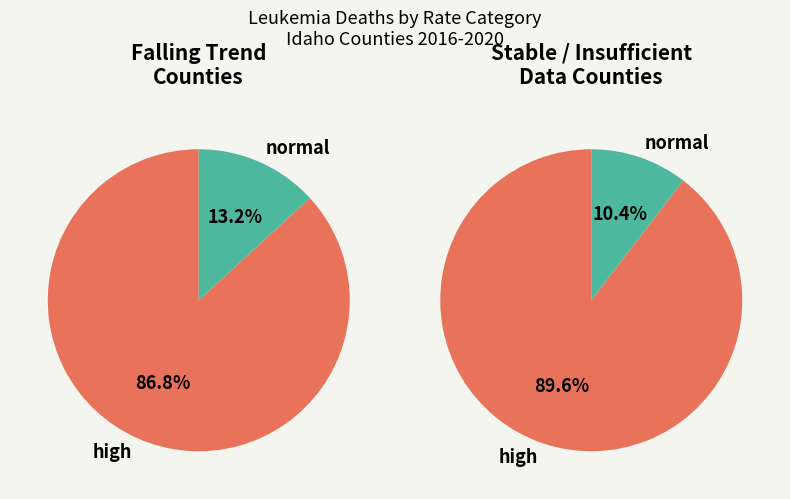

True or false: Latah County accounts for 1% of the total.

False